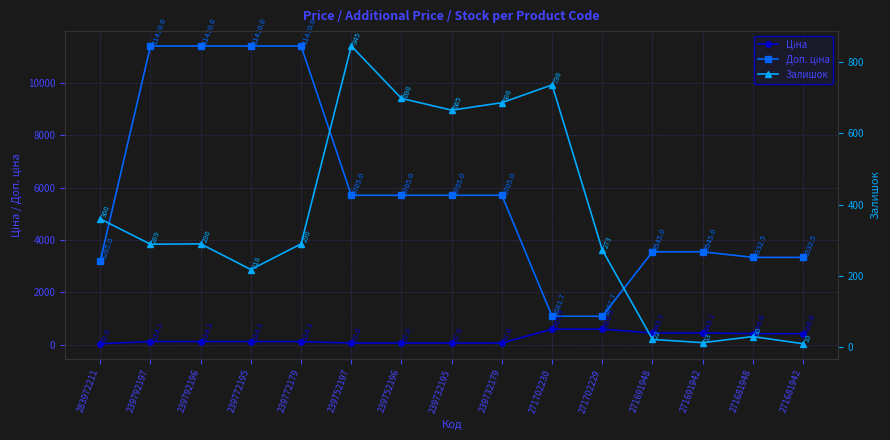

How many values in the Залишок series exceed 290?

6